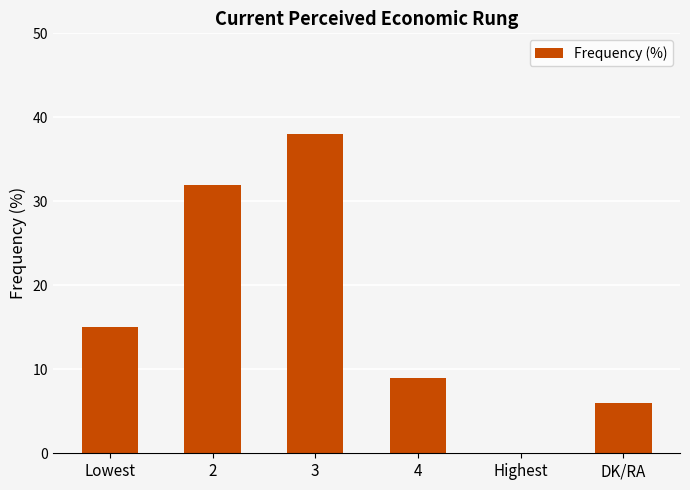

Between 3 and 2, which is larger?

3